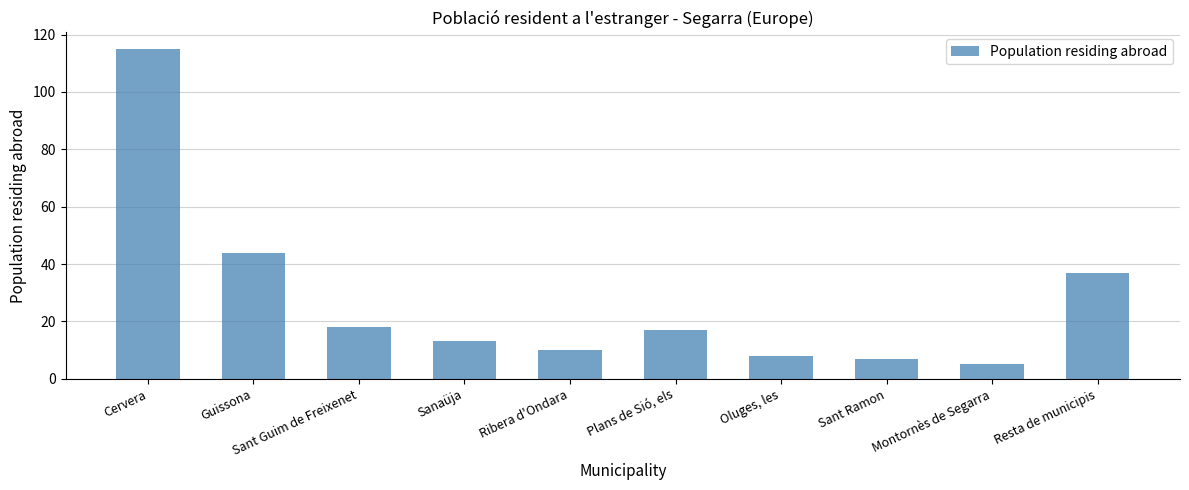

The value at Sant Ramon is 7. True or false?

True